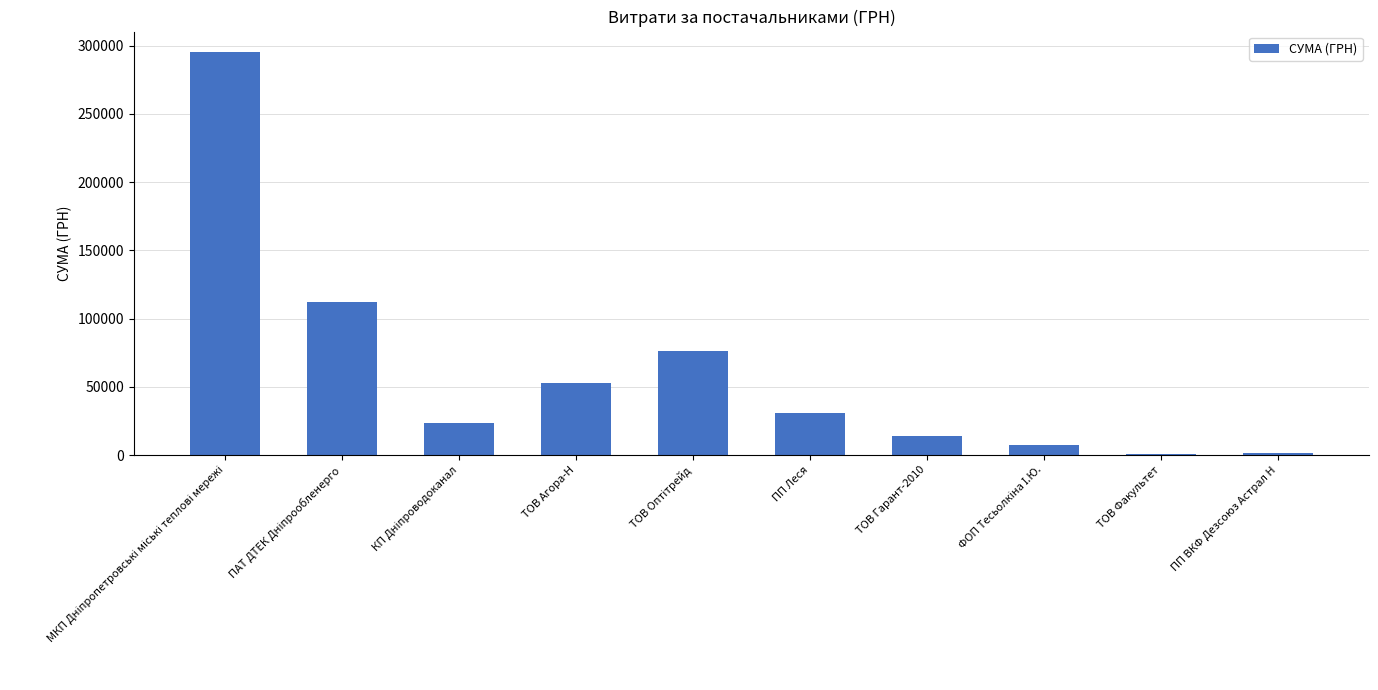

What is the greatest value displayed?

295638.6